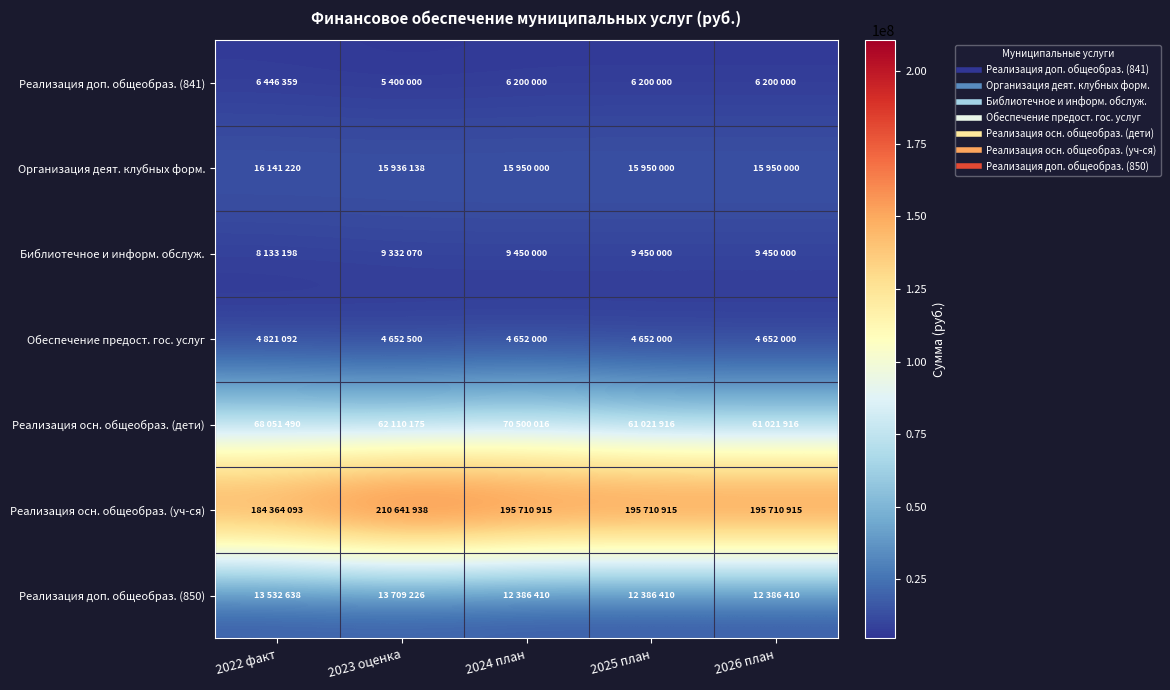

At which category does the chart reach its peak across all series?

2023 оценка